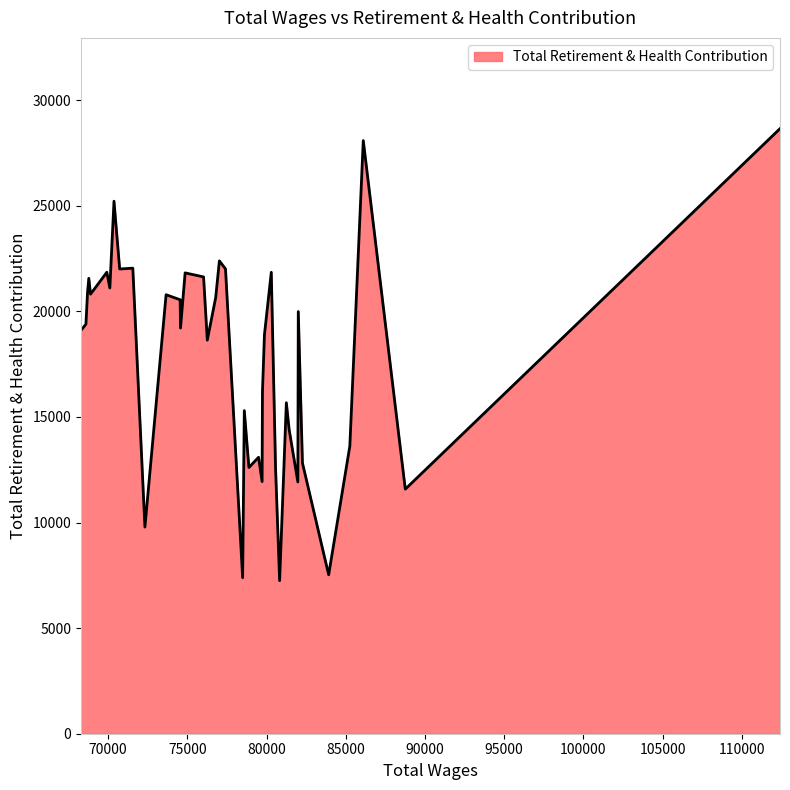

What is the minimum value shown in the chart?

7248